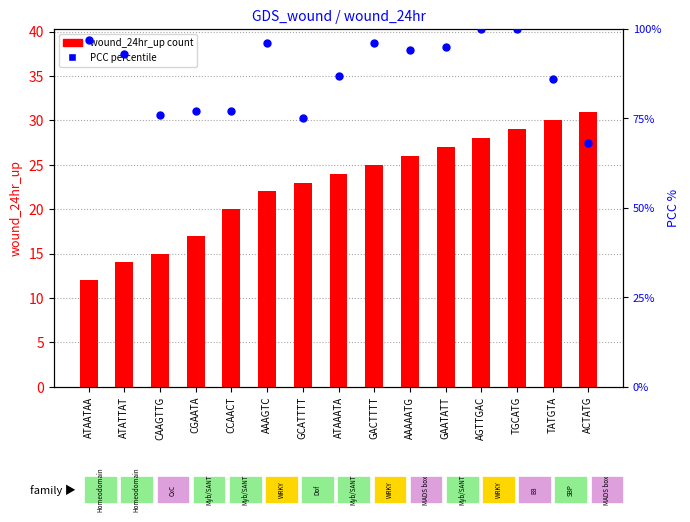

Which series has the widest spread of Y values?

PCC percentile